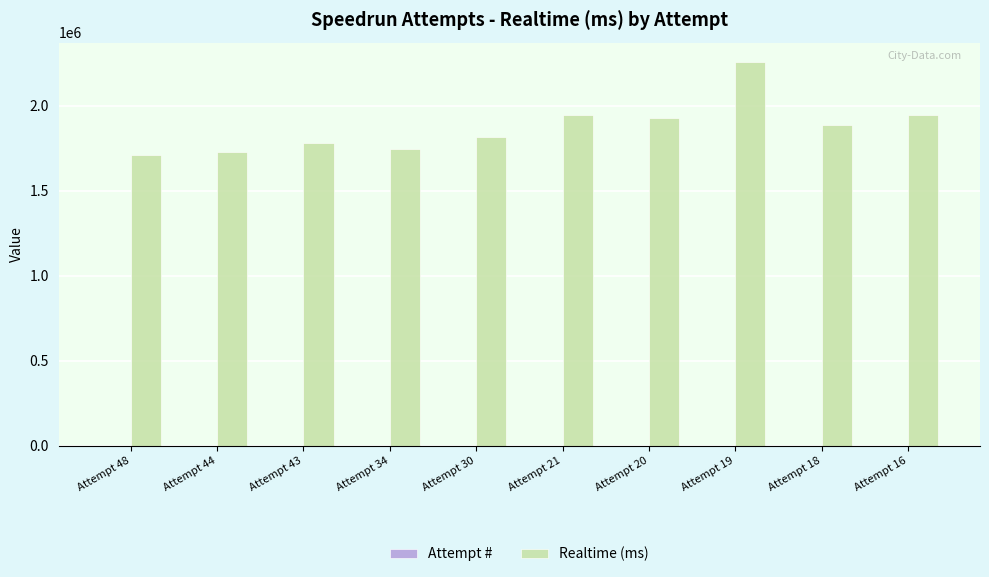

Which series has the largest range (max minus min)?

Realtime (ms)